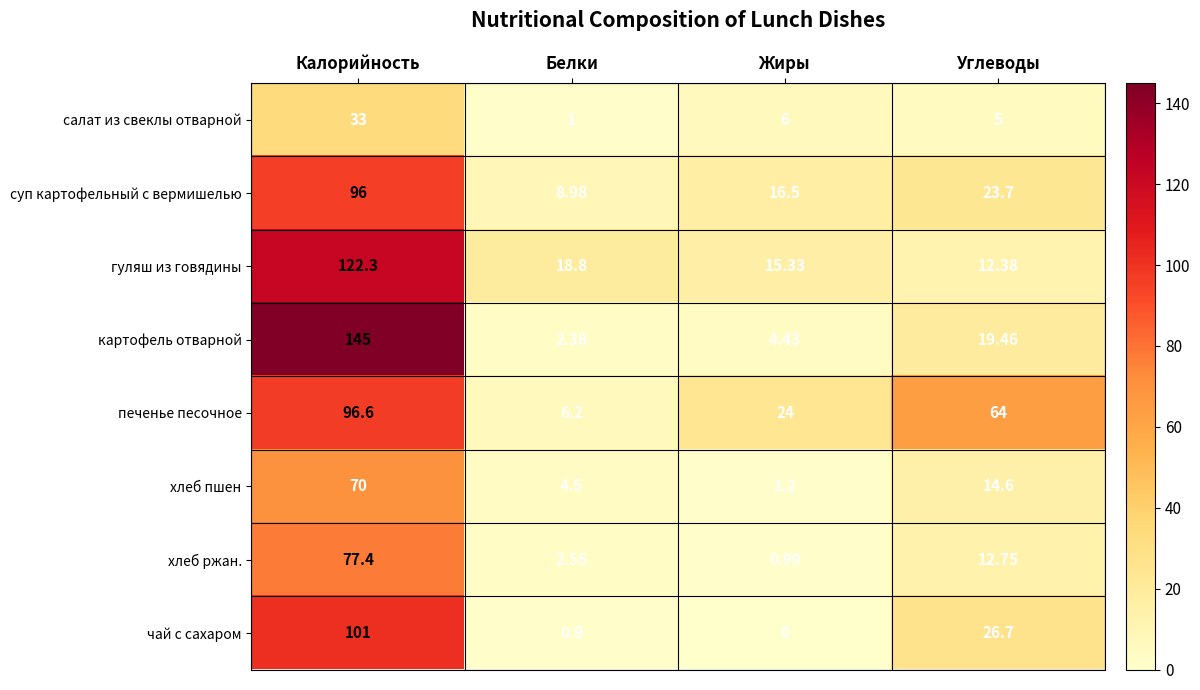

At which category is the sum across all series the highest?

Калорийность